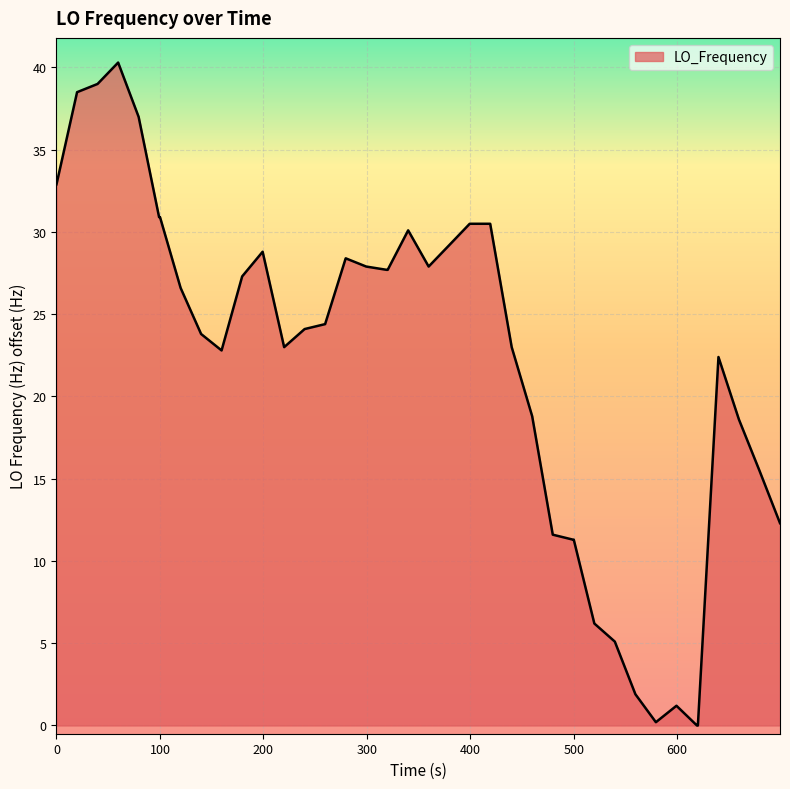

What is the difference between the maximum and minimum values?

40.3